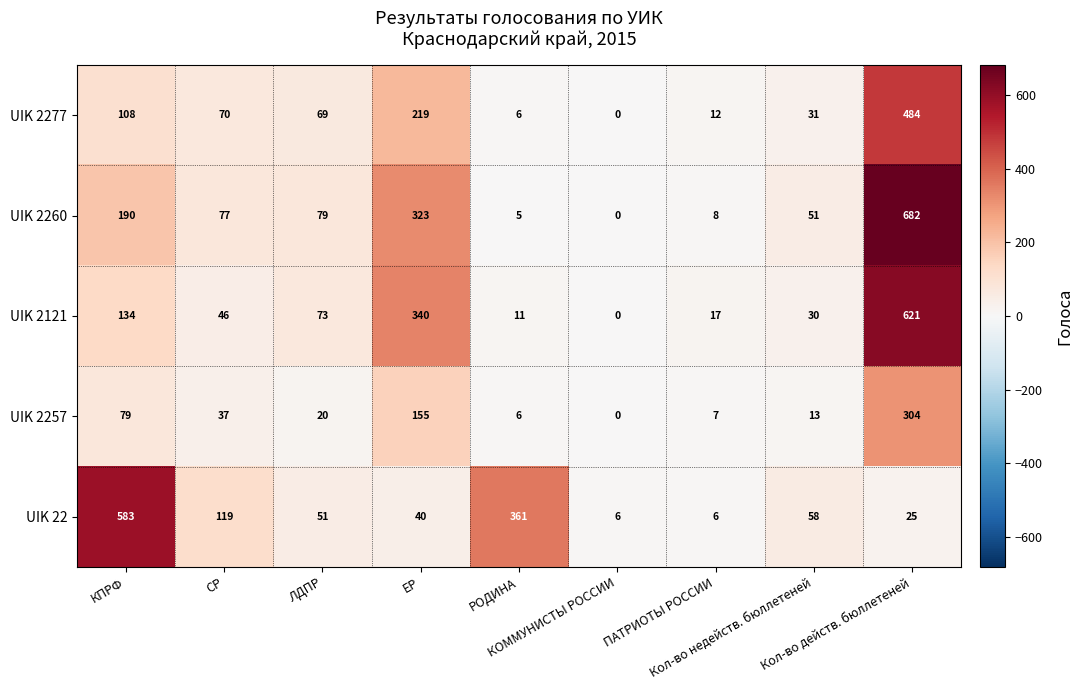

Which series has the largest total across all categories?

UIK 2260